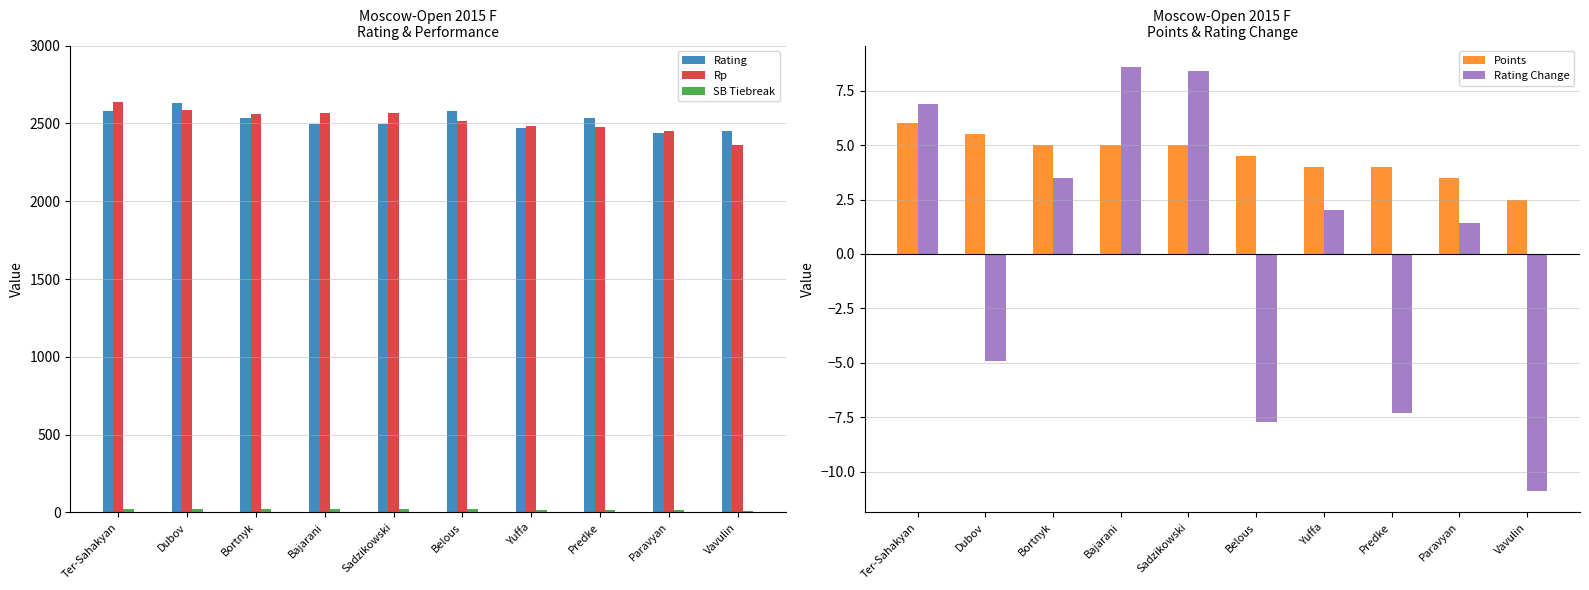

Reading left to right, what are all the values shown in this chart?

Rating: 2580.0	2632.0	2533.0	2494.0	2496.0	2577.0	2469.0	2537.0	2435.0	2453.0
Rp: 2639.0	2588.0	2562.0	2567.0	2566.0	2514.0	2483.0	2476.0	2450.0	2362.0
SB Tiebreak: 25.5	23.2	22.8	22.0	20.0	19.5	17.2	15.5	15.0	12.2
Points: 6.0	5.5	5.0	5.0	5.0	4.5	4.0	4.0	3.5	2.5
Rating Change: 6.9	-4.9	3.5	8.6	8.4	-7.7	2.0	-7.3	1.4	-10.9